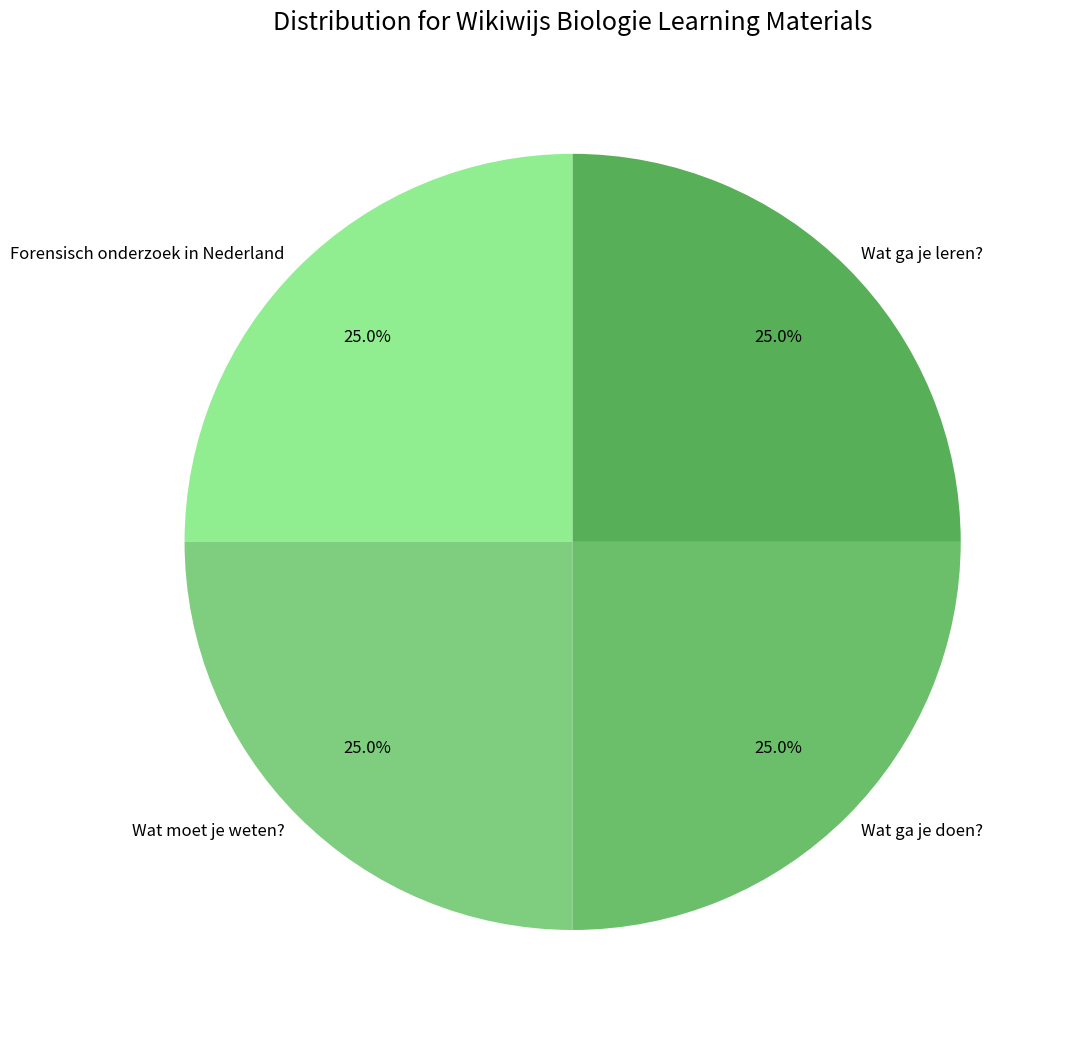

How many segments does this pie chart have?

4